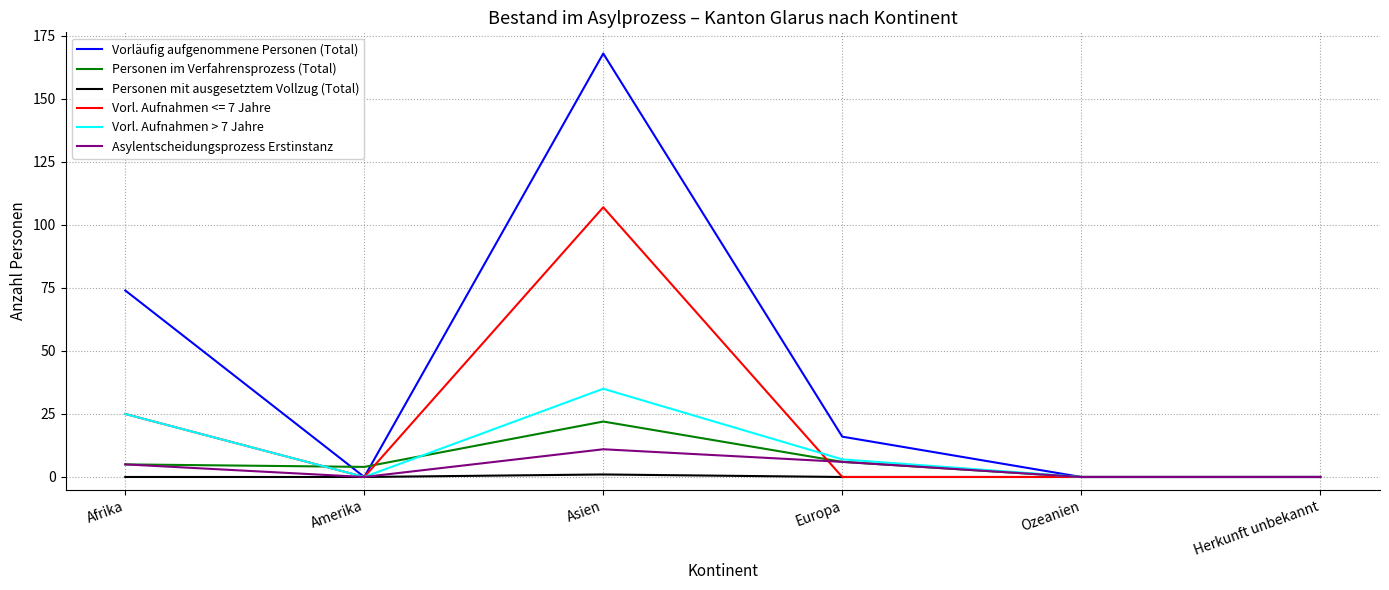

At how many categories does at least one series exceed 156?

1